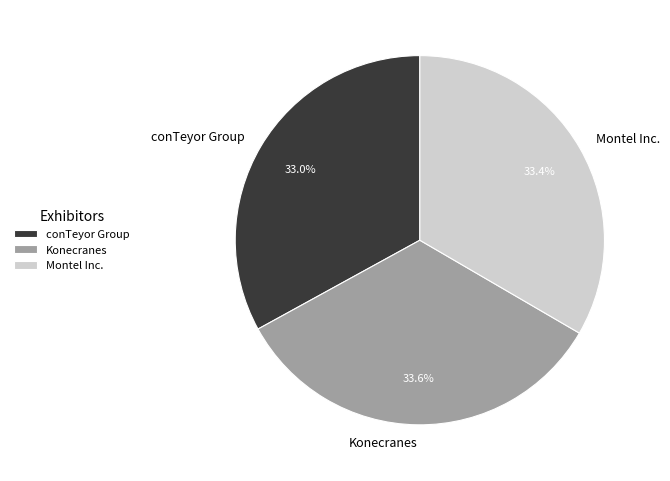

What percentage do conTeyor Group and Konecranes together represent?

66.6%